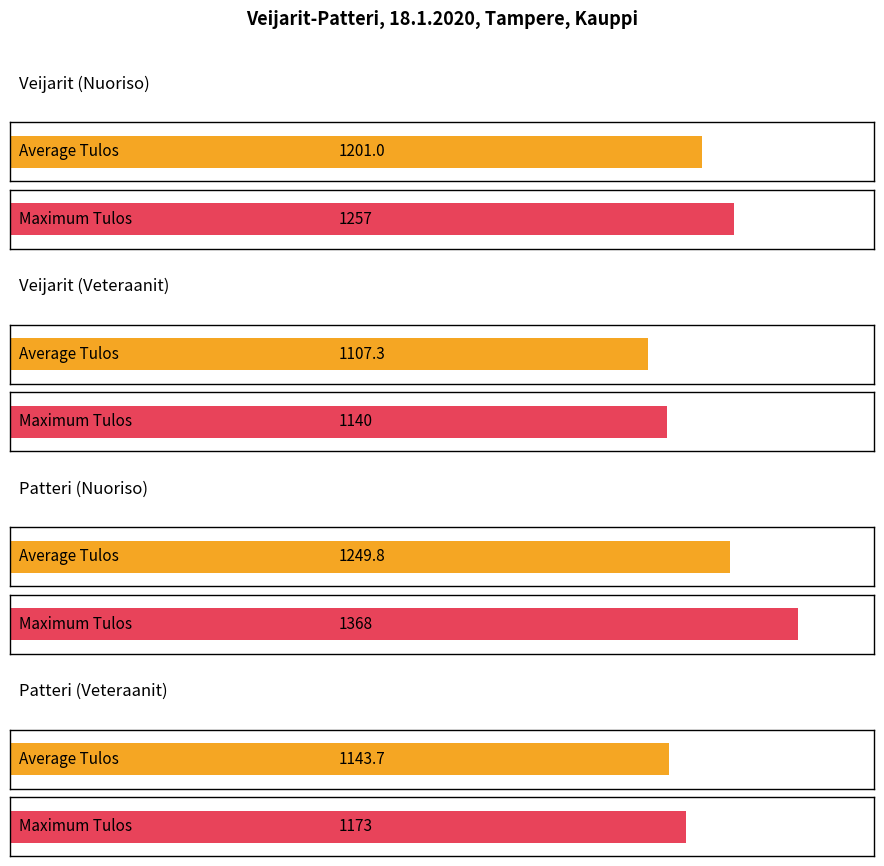

True or false: Patteri Nuoriso has a value of 1368 at Harri Bagge / Jari Honkanen.

True